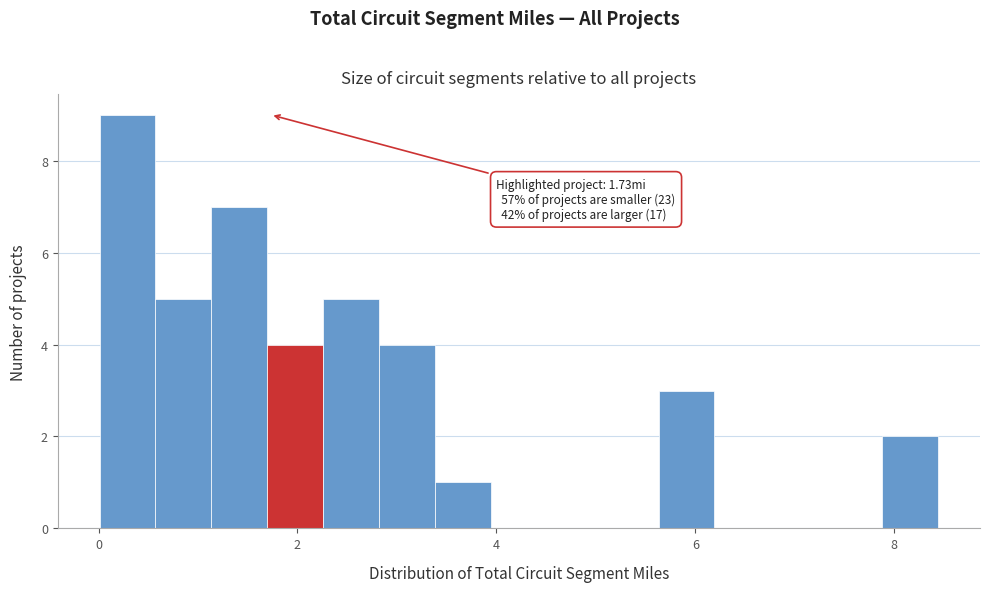

Read against the x-axis, roughly where is the centre of the tallest bar?

0.2